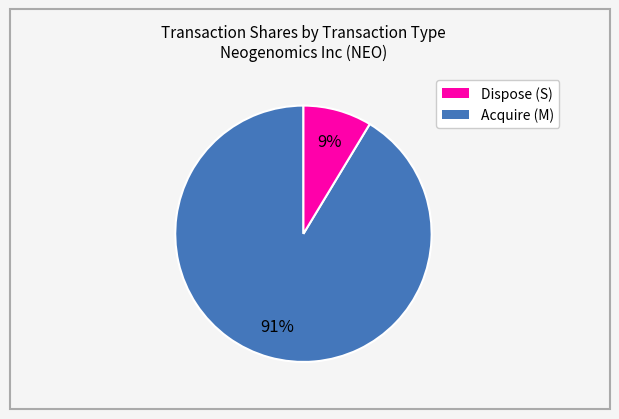

Is there a majority slice in this chart?

Yes